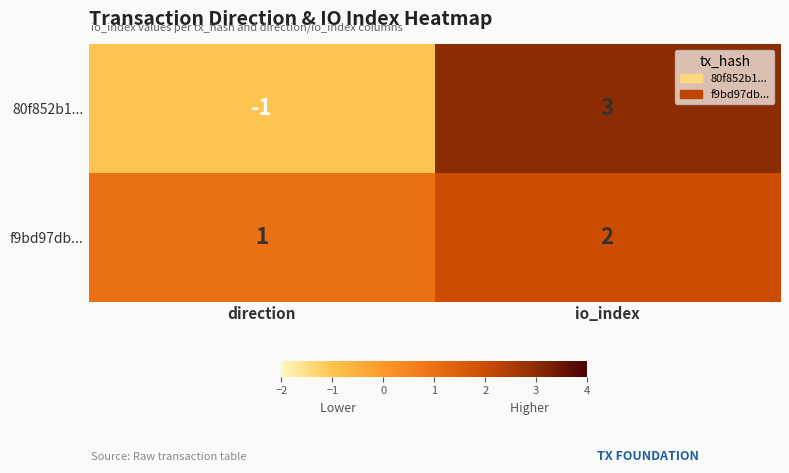

The value of 80f852b1... at direction is -1. True or false?

True